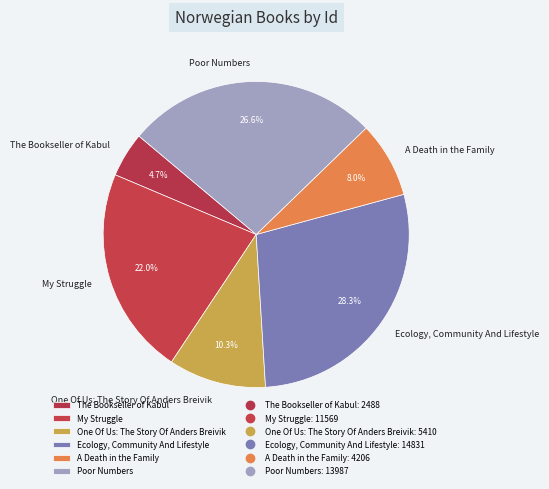

To the nearest percent, what is the average slice percentage?

17%